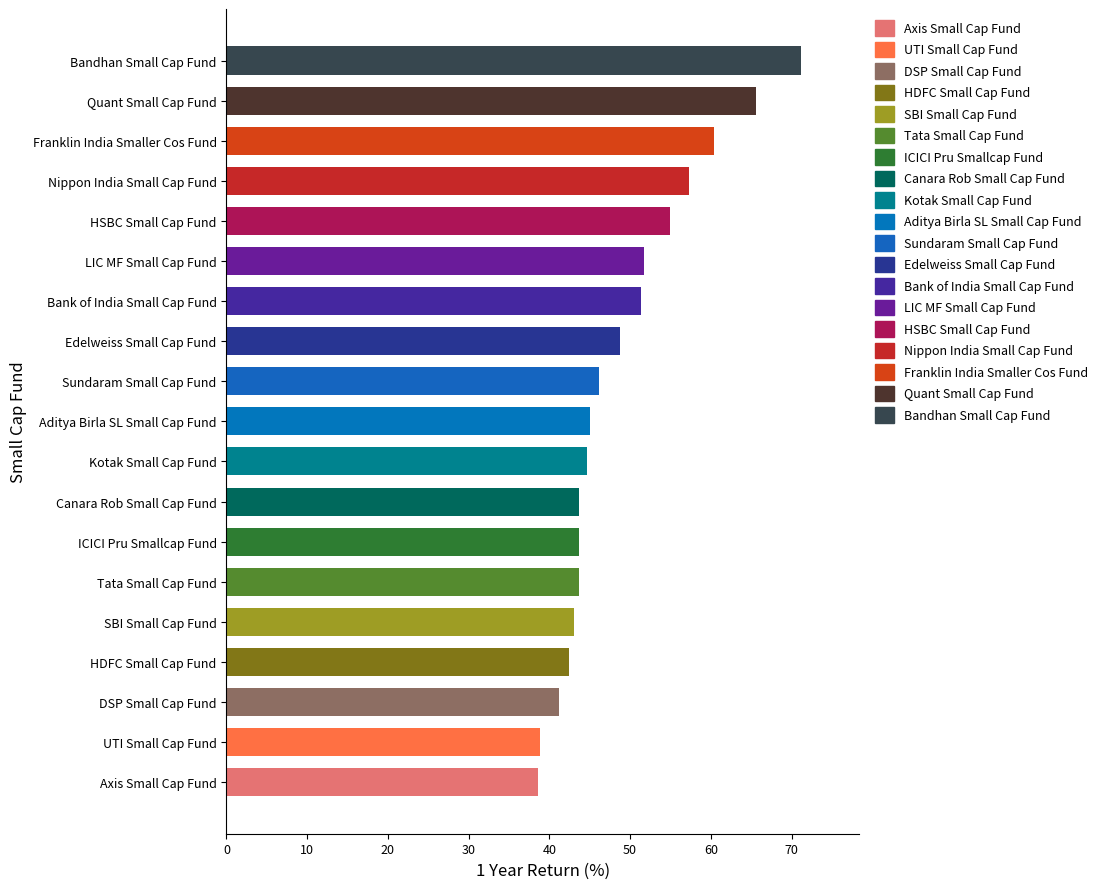

The value at Bandhan Small Cap Fund is 71.2. True or false?

True